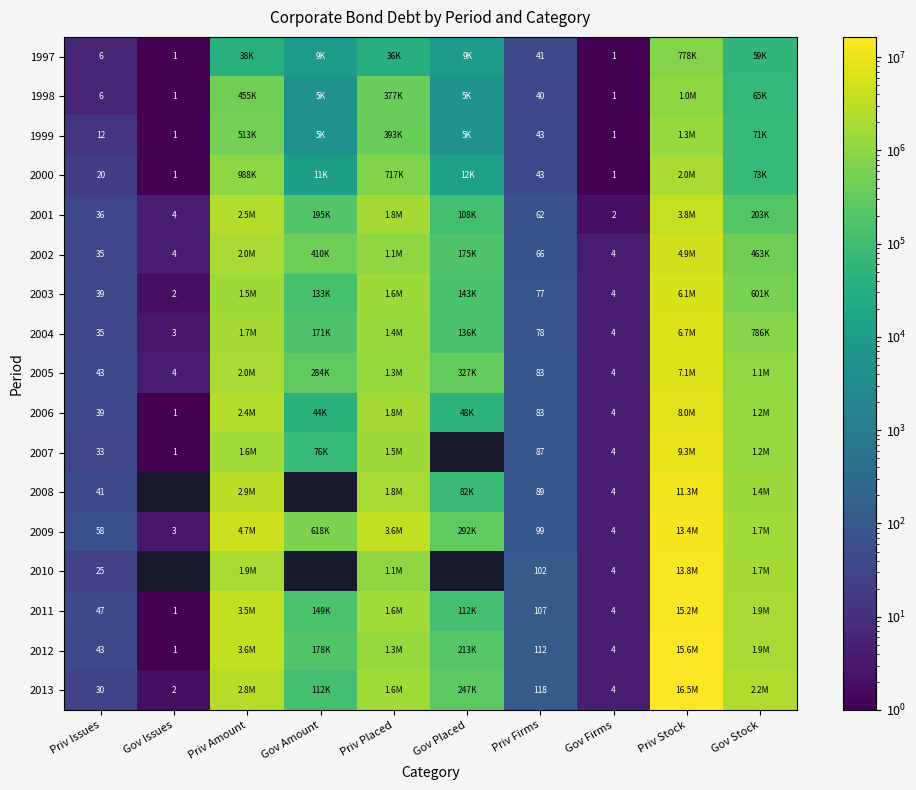

What is the total value across all series at Priv Firms?

1330